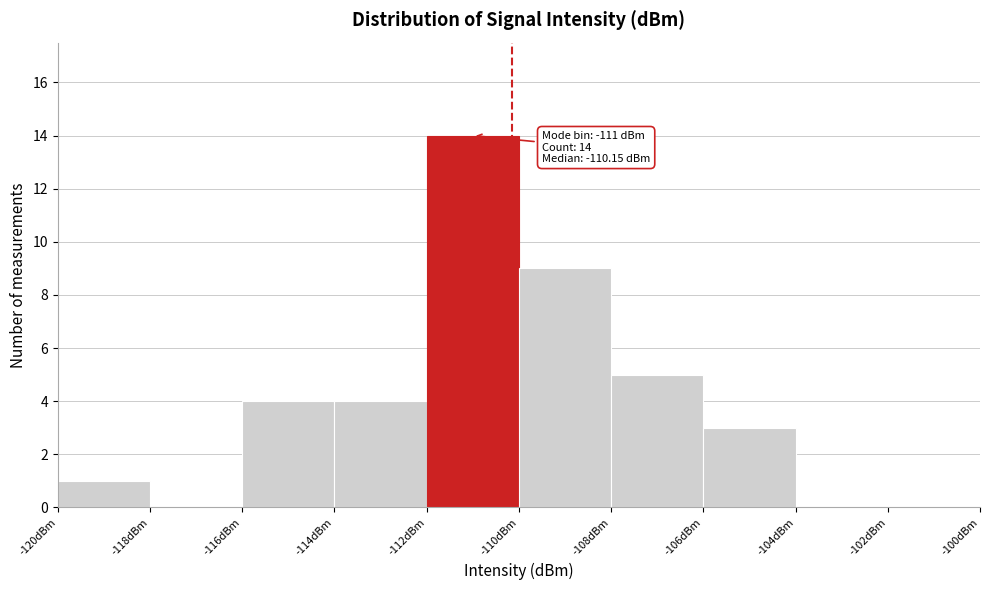

Which range on the x-axis has the tallest bar?

-112 to -110